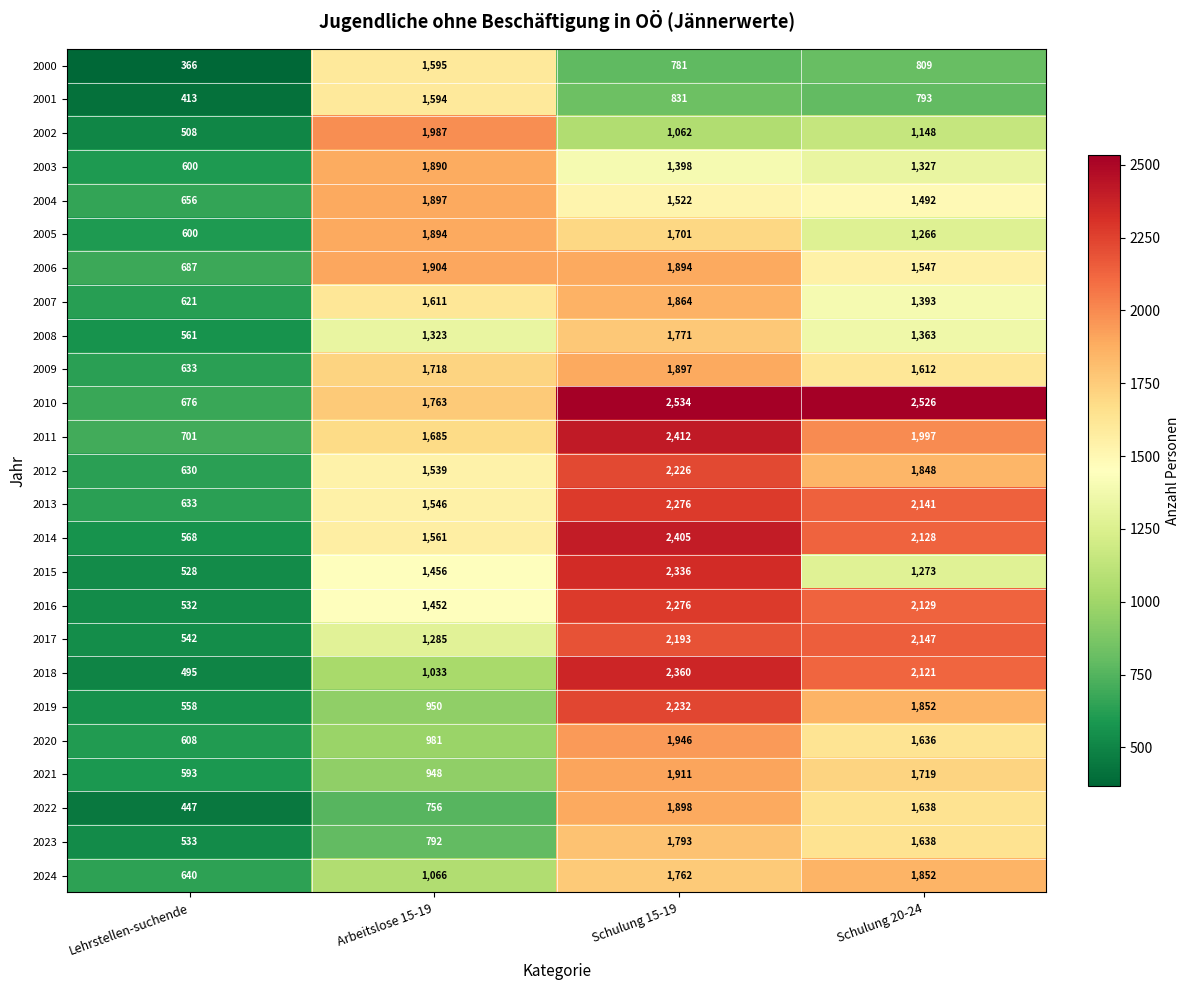

Where is 2007 nearest to the value 1242?

Schulung 20-24